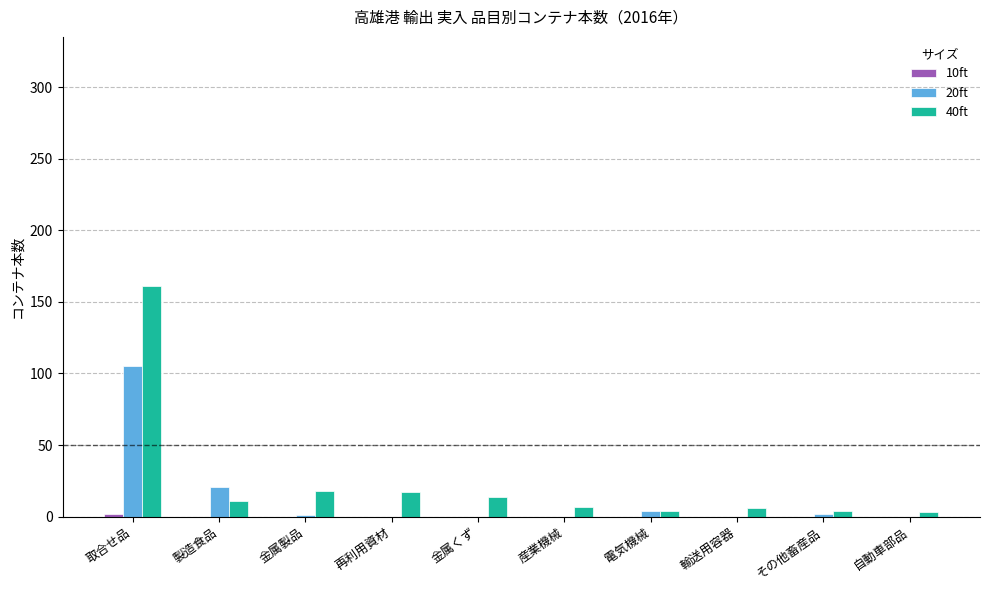

At which category is the sum across all series the highest?

取合せ品